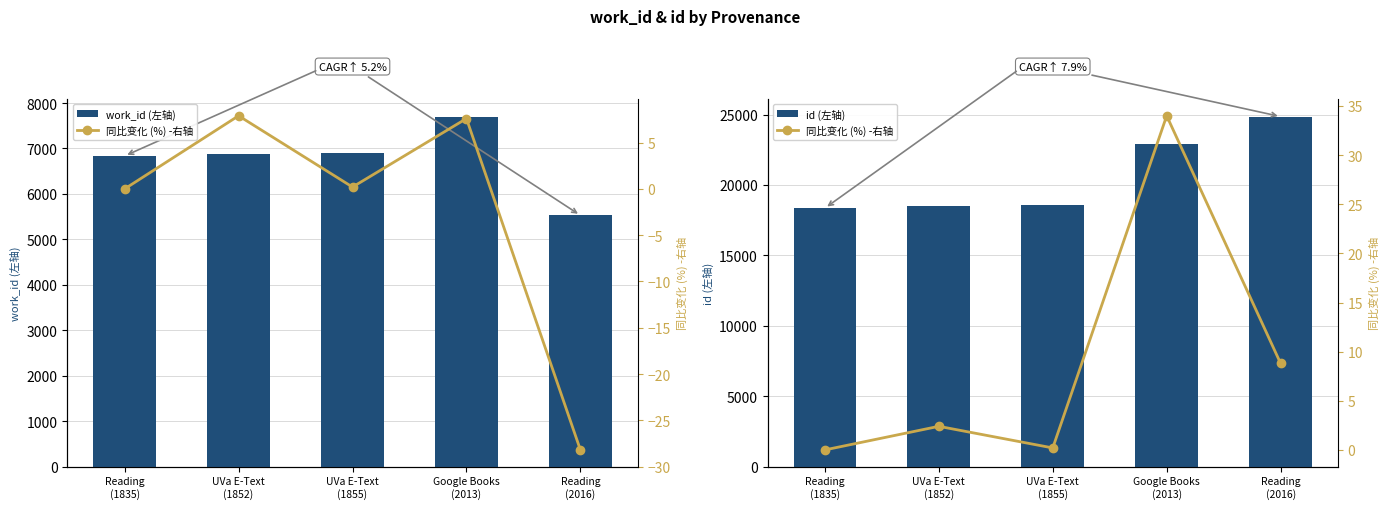

Is the value of work_id (左轴) at Reading
(1835) greater than the value of id (左轴) at Reading
(2016)?

No